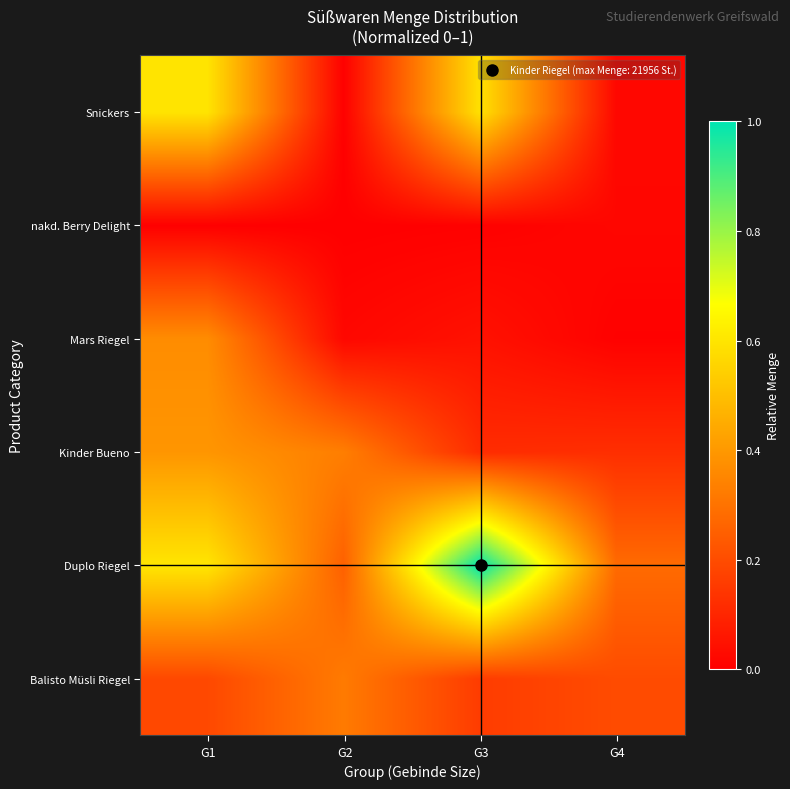

How many distinct data groups are displayed?

6